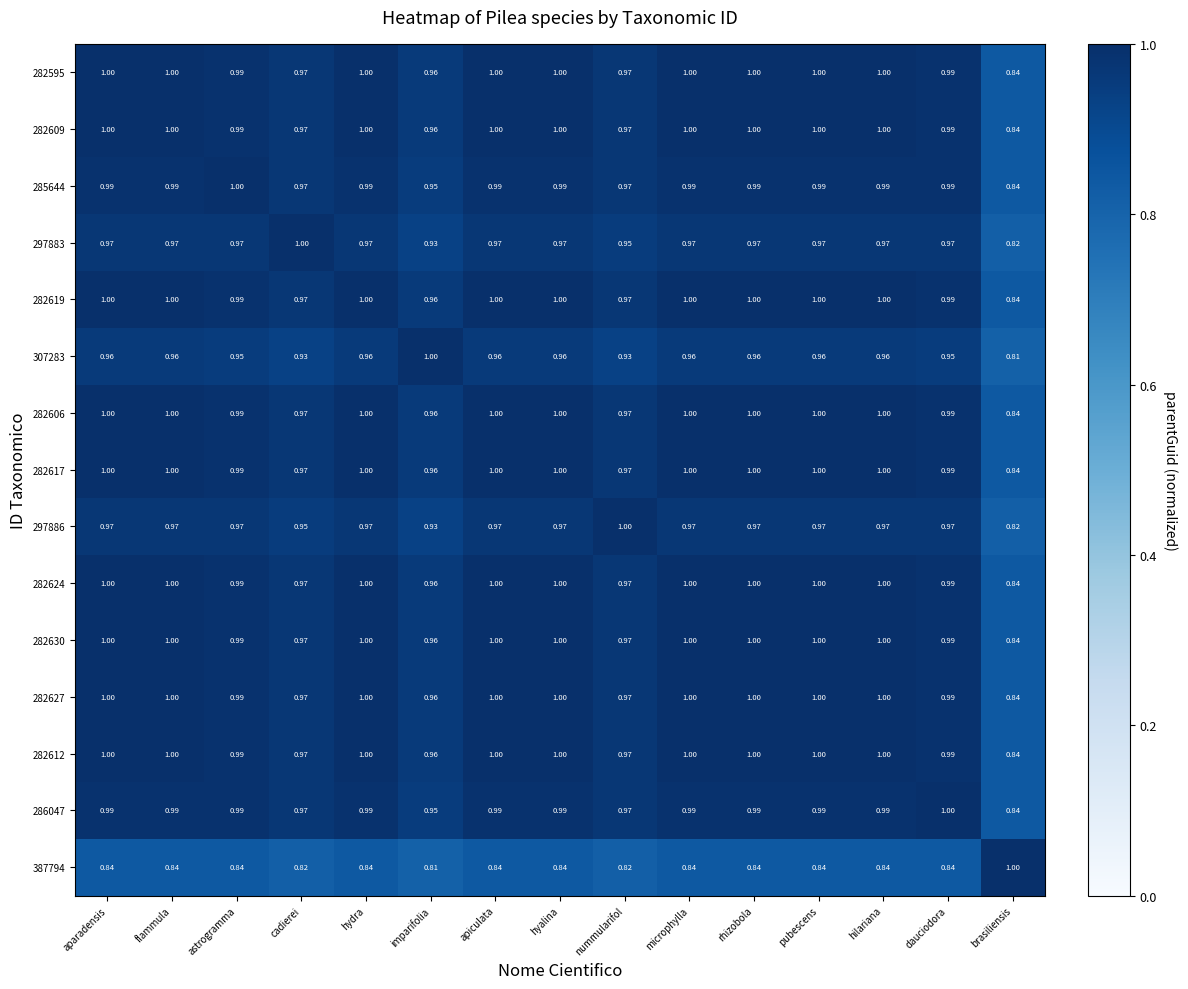

Where is 282627 nearest to the value 0?

brasiliensis